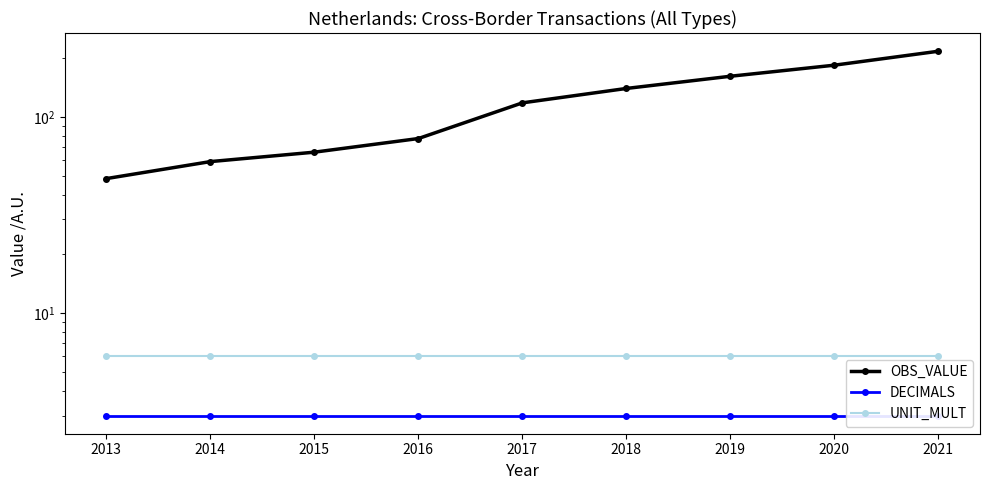

Is the value of UNIT_MULT at 2019 greater than the value of OBS_VALUE at 2021?

No